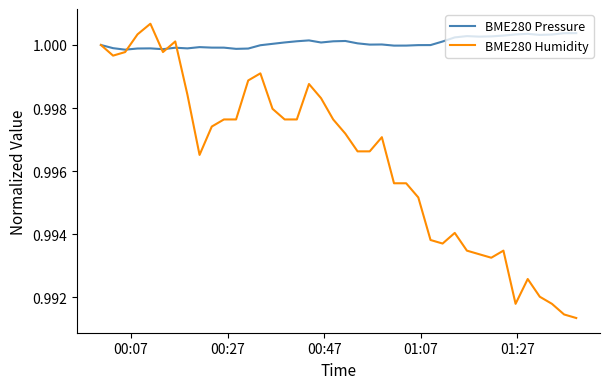

Which series has the largest range (max minus min)?

BME280 Humidity